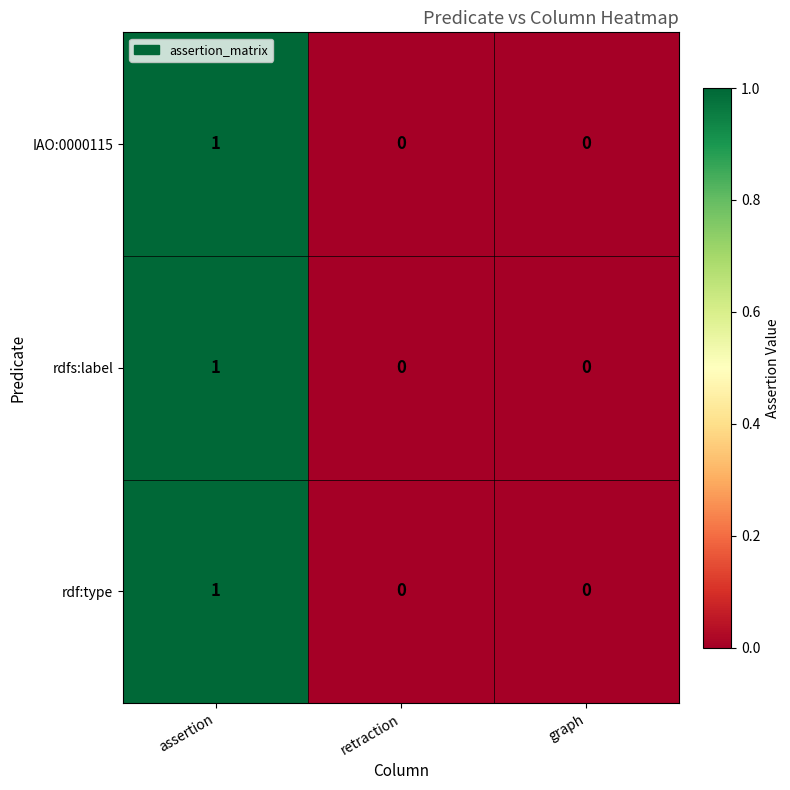

How many positive values does the IAO:0000115 series have?

1